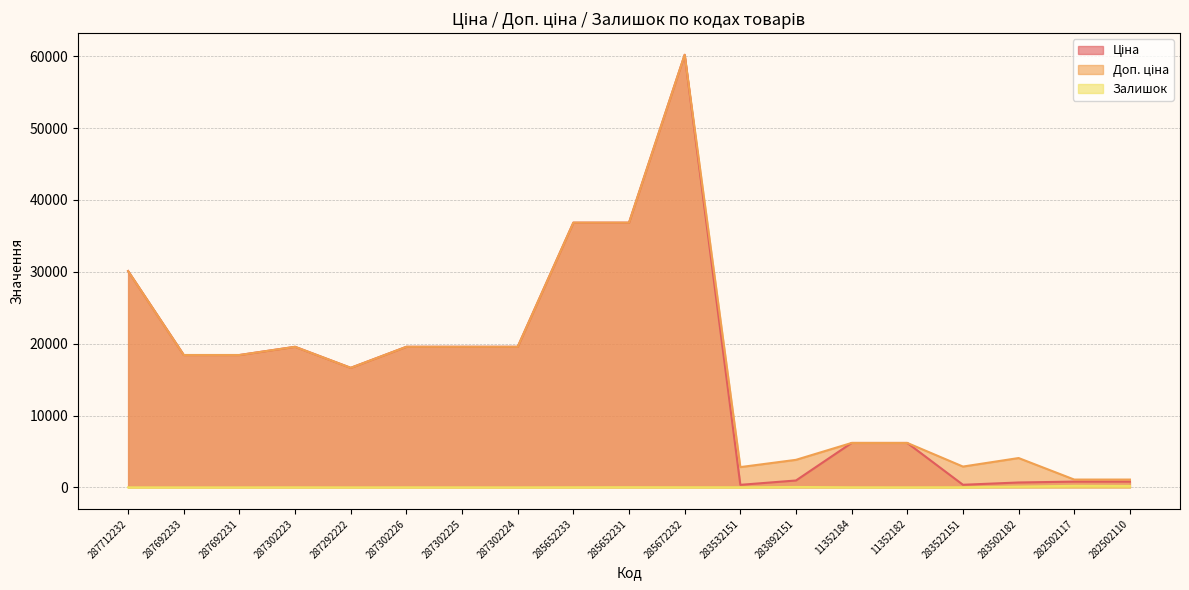

Which has a higher value, 287302225 or 11352184?

287302225